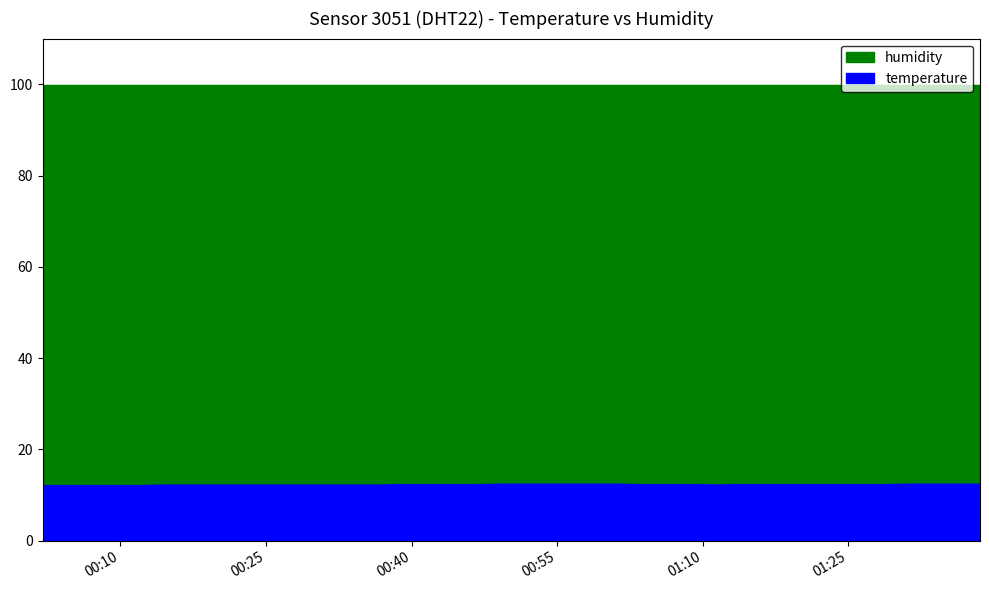

What is the value of the 35th point from the left?

12.3